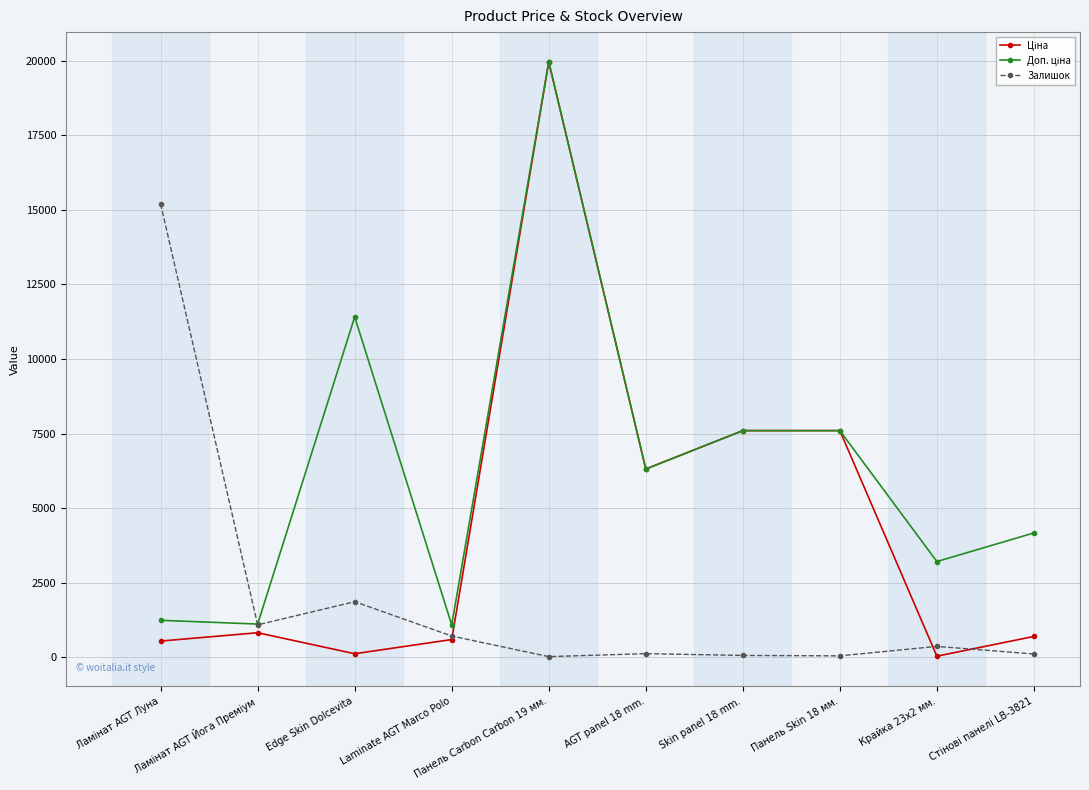

How many distinct data groups are displayed?

3